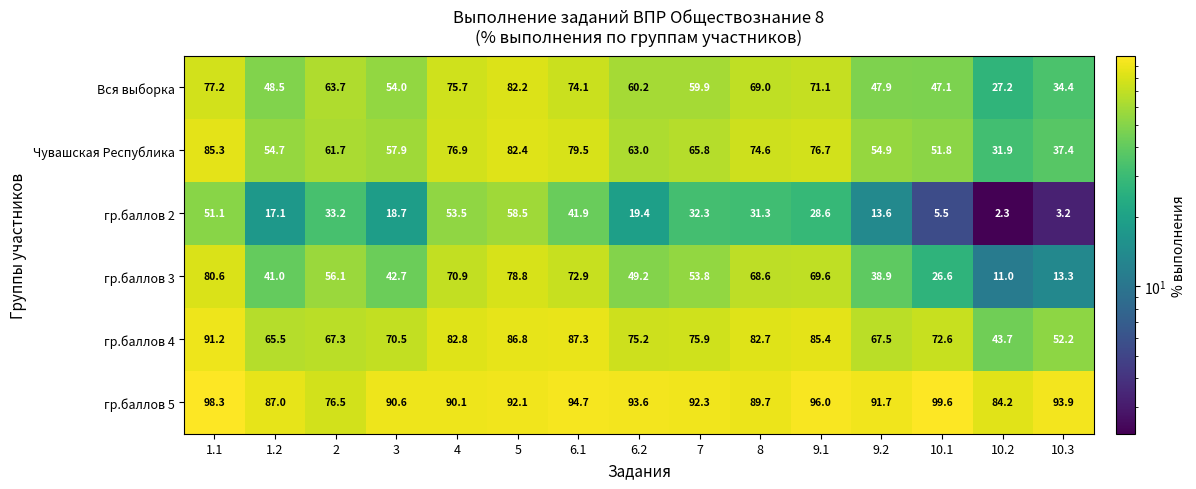

What is the minimum value shown in the chart?

2.3